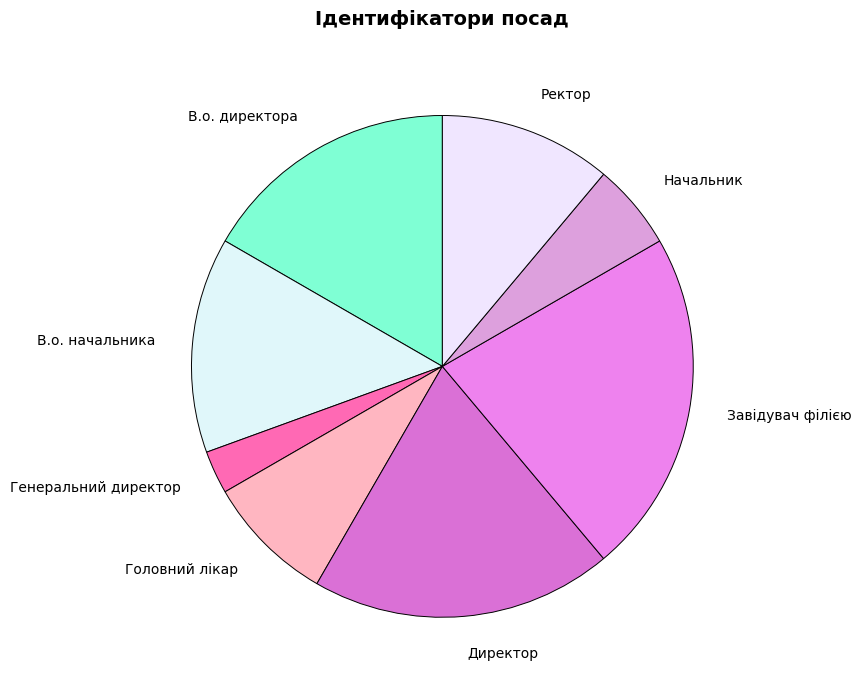

Between Директор and В.о. начальника, which is larger?

Директор